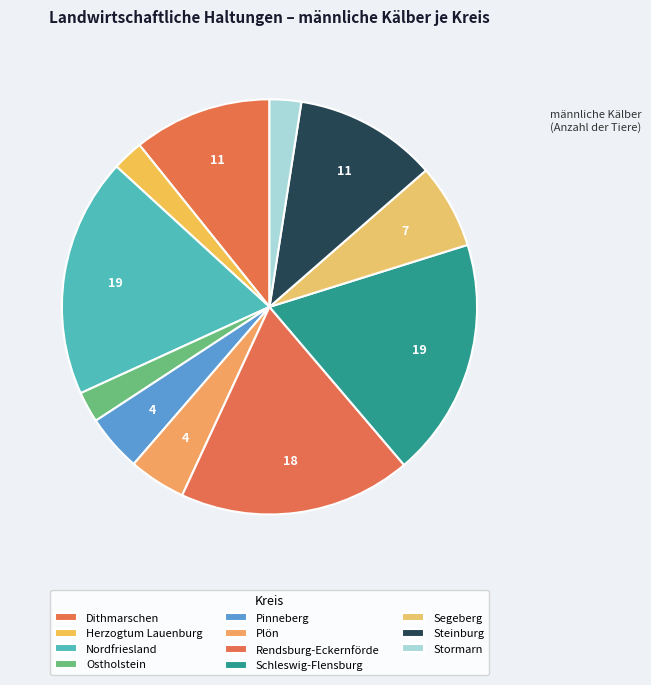

Is the sum of Stormarn and Rendsburg-Eckernförde greater than half?

No